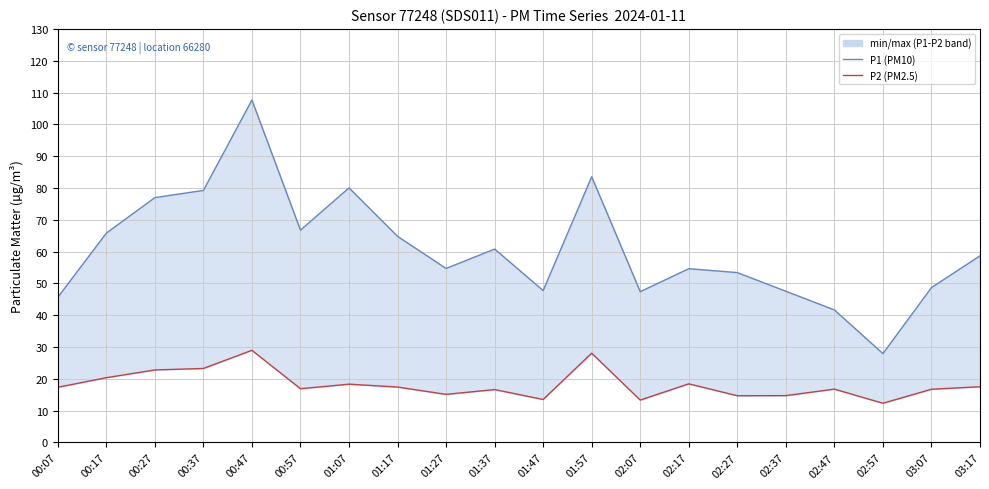

List the labels in order of P1 upper value, largest first.

00:47, 01:57, 01:07, 00:37, 00:27, 00:57, 00:17, 01:17, 01:37, 03:17, 01:27, 02:17, 02:27, 03:07, 01:47, 02:37, 02:07, 00:07, 02:47, 02:57